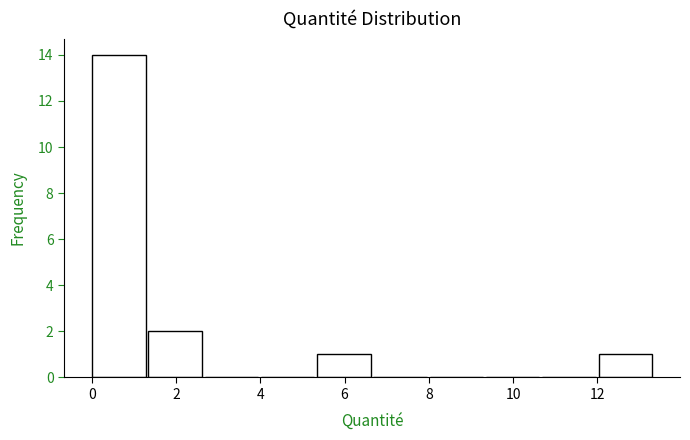

What is the height of the bar covering 5.4 to 6.6 on the x-axis? Neither the bar edges nor the heights are printed on the chart, so give them approximately, as read against the axes.

1